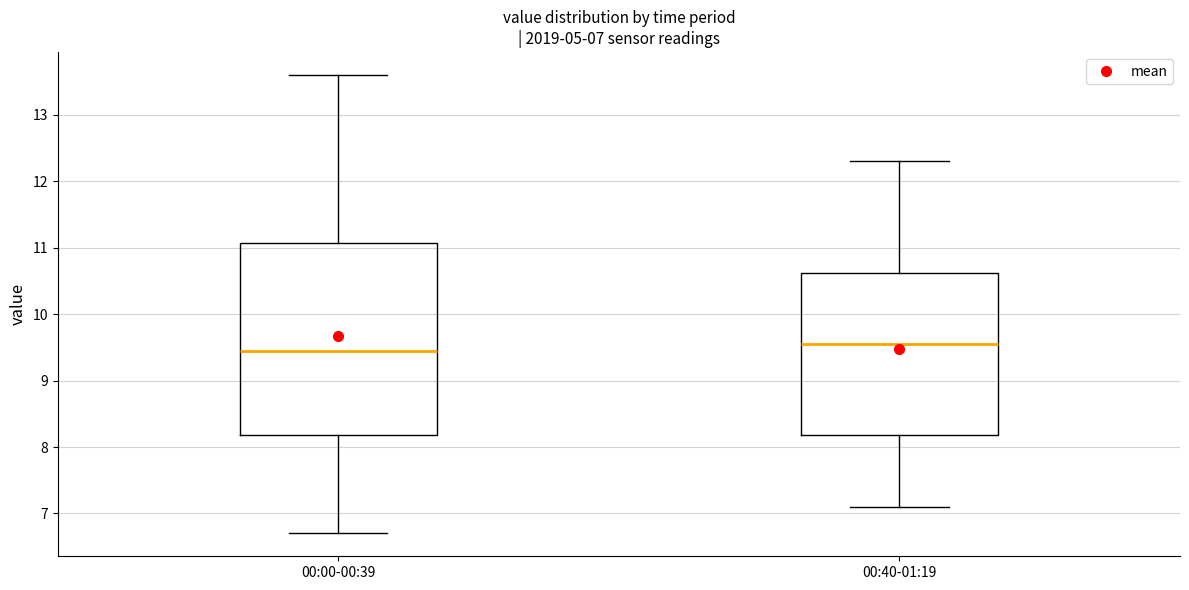

Which box is the tallest, from its lower edge to its upper edge?

00:00-00:39